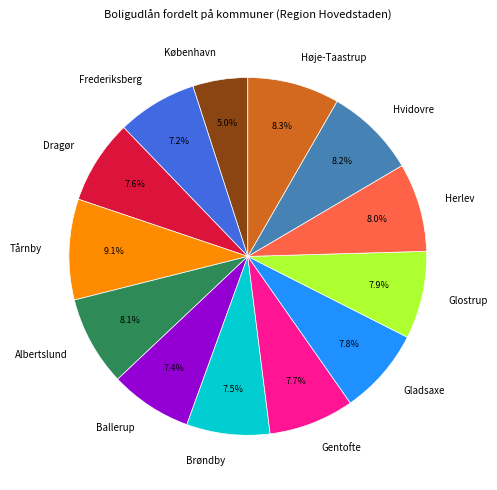

To the nearest percent, what portion does Dragør represent?

8%